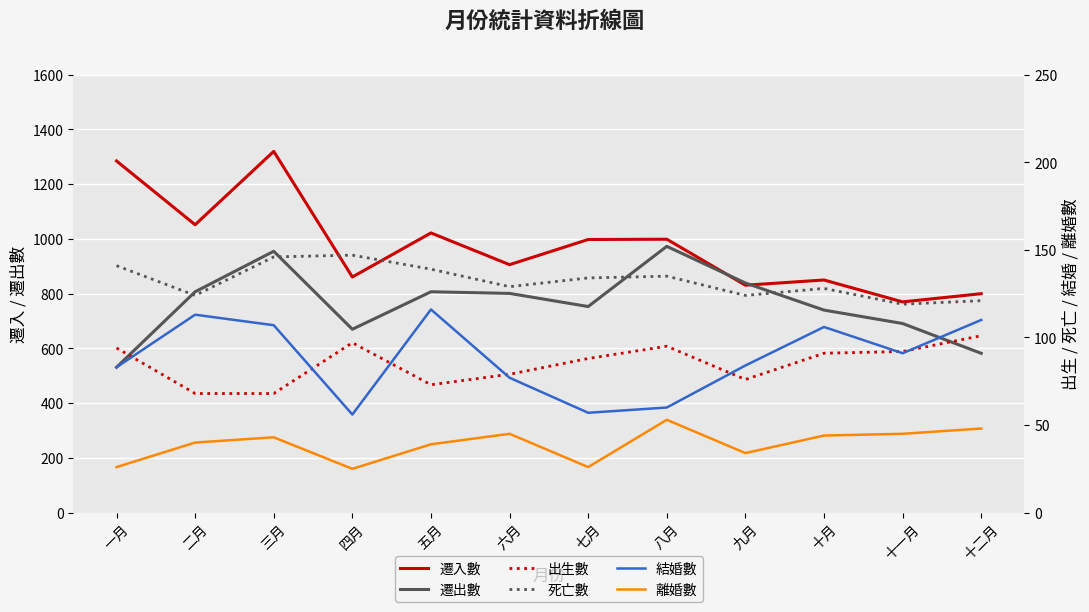

Which label corresponds to the largest value in the chart?

三月